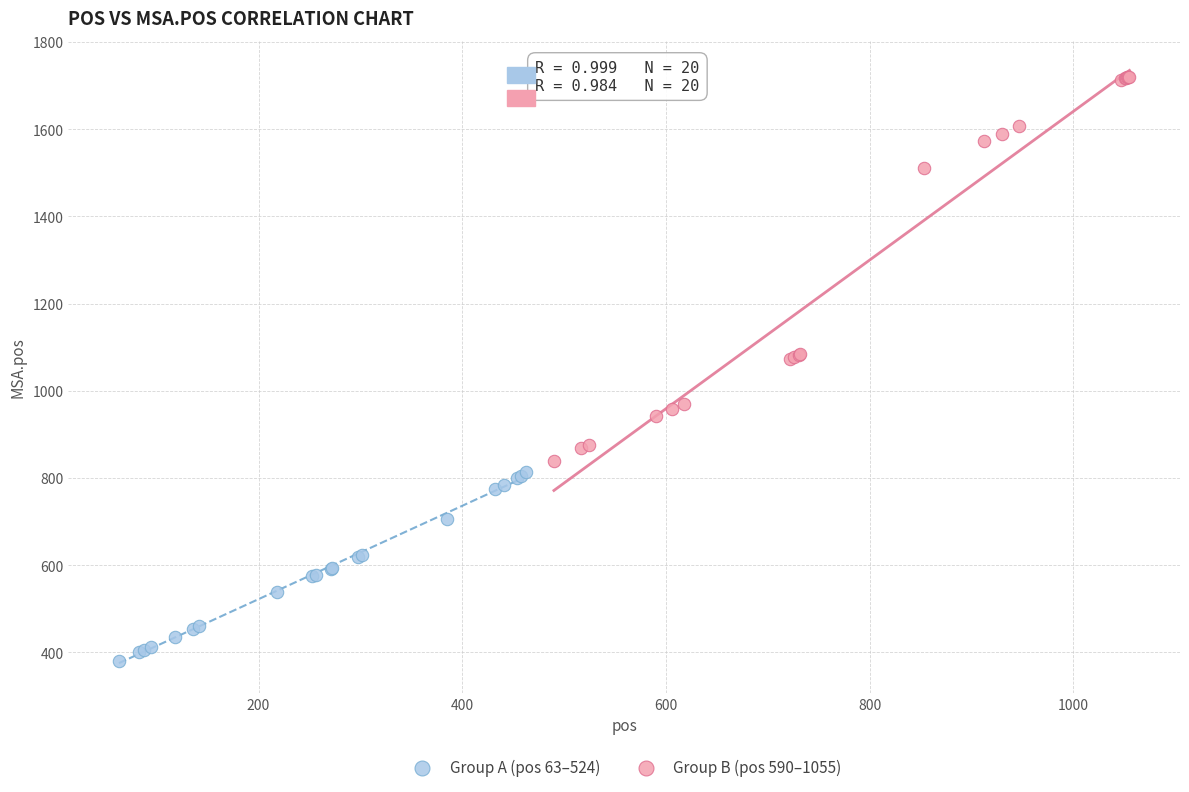

Which series has the largest Y range (max minus min)?

Group B (pos 590–1055)